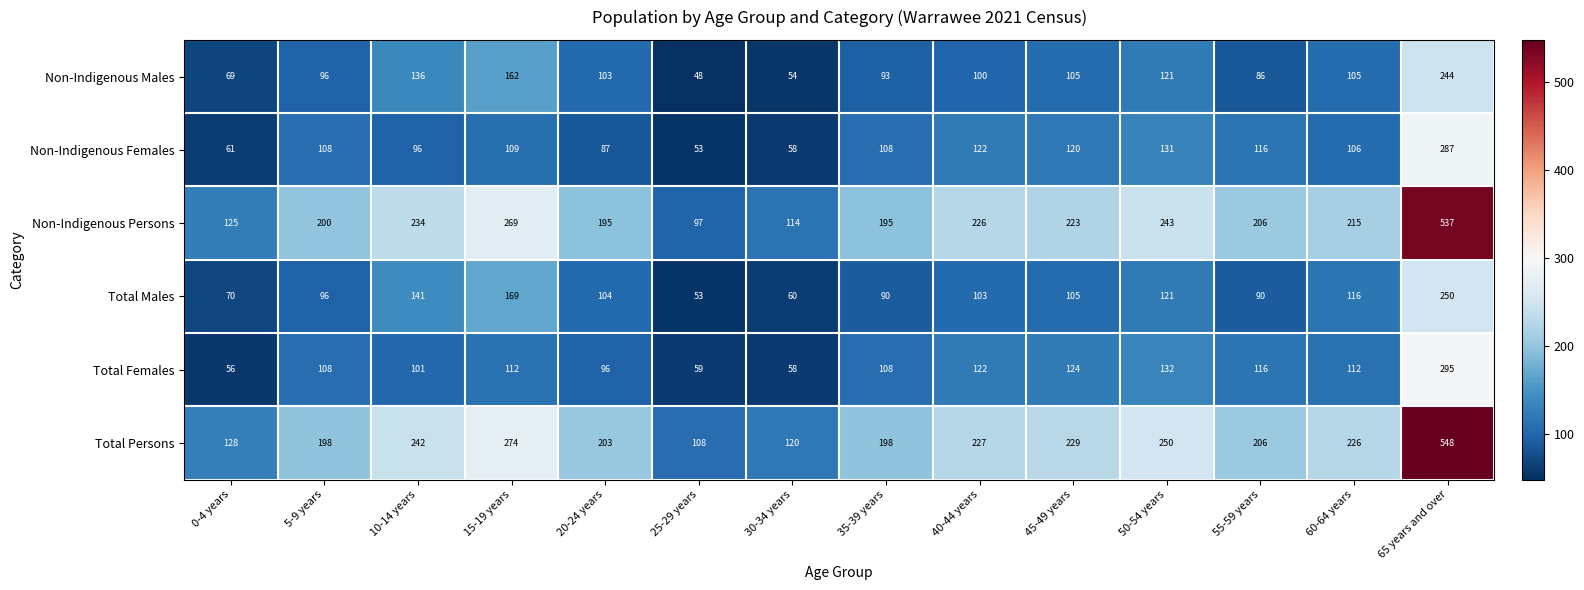

What is the greatest value displayed?

548